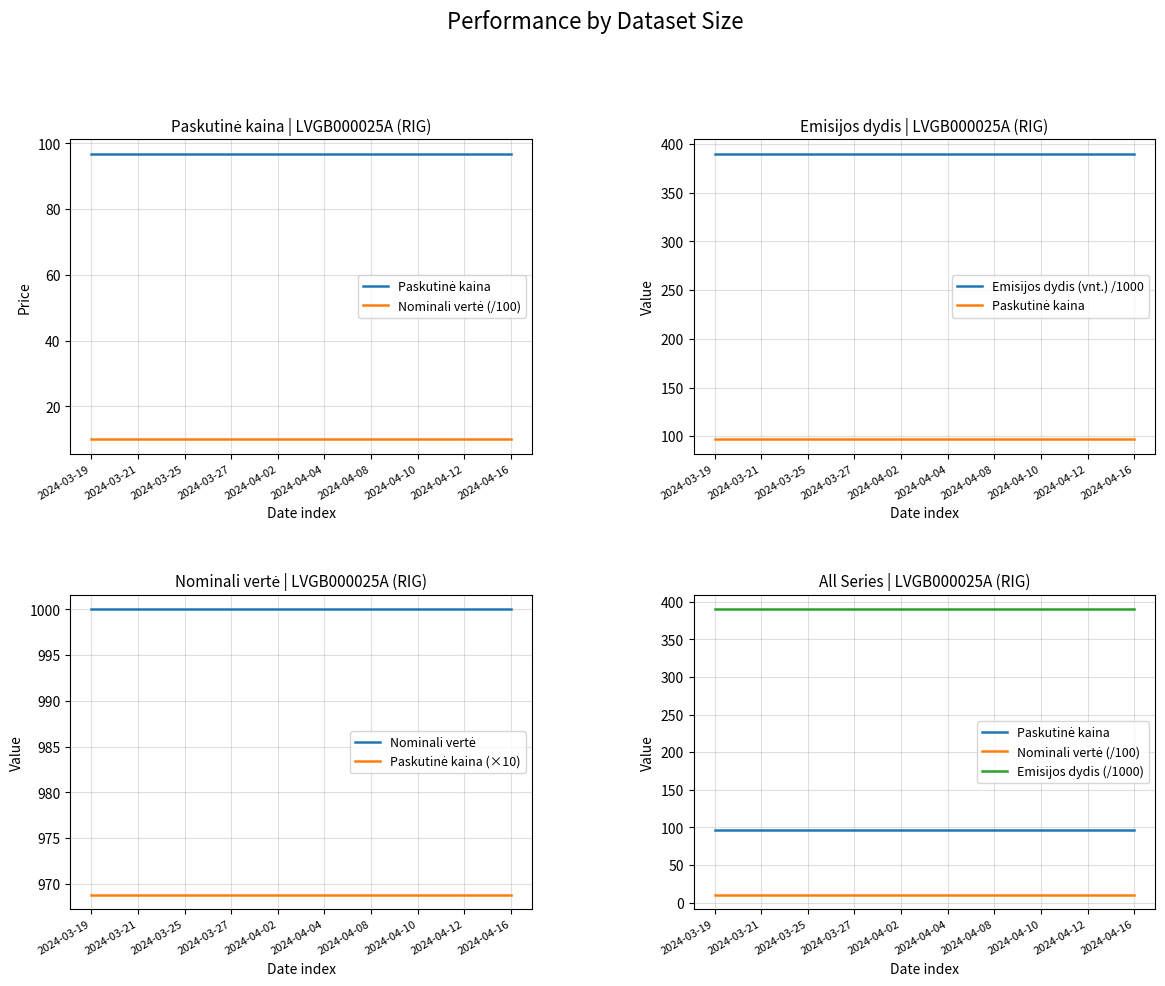

Which series has the largest total across all categories?

Nominali vertė